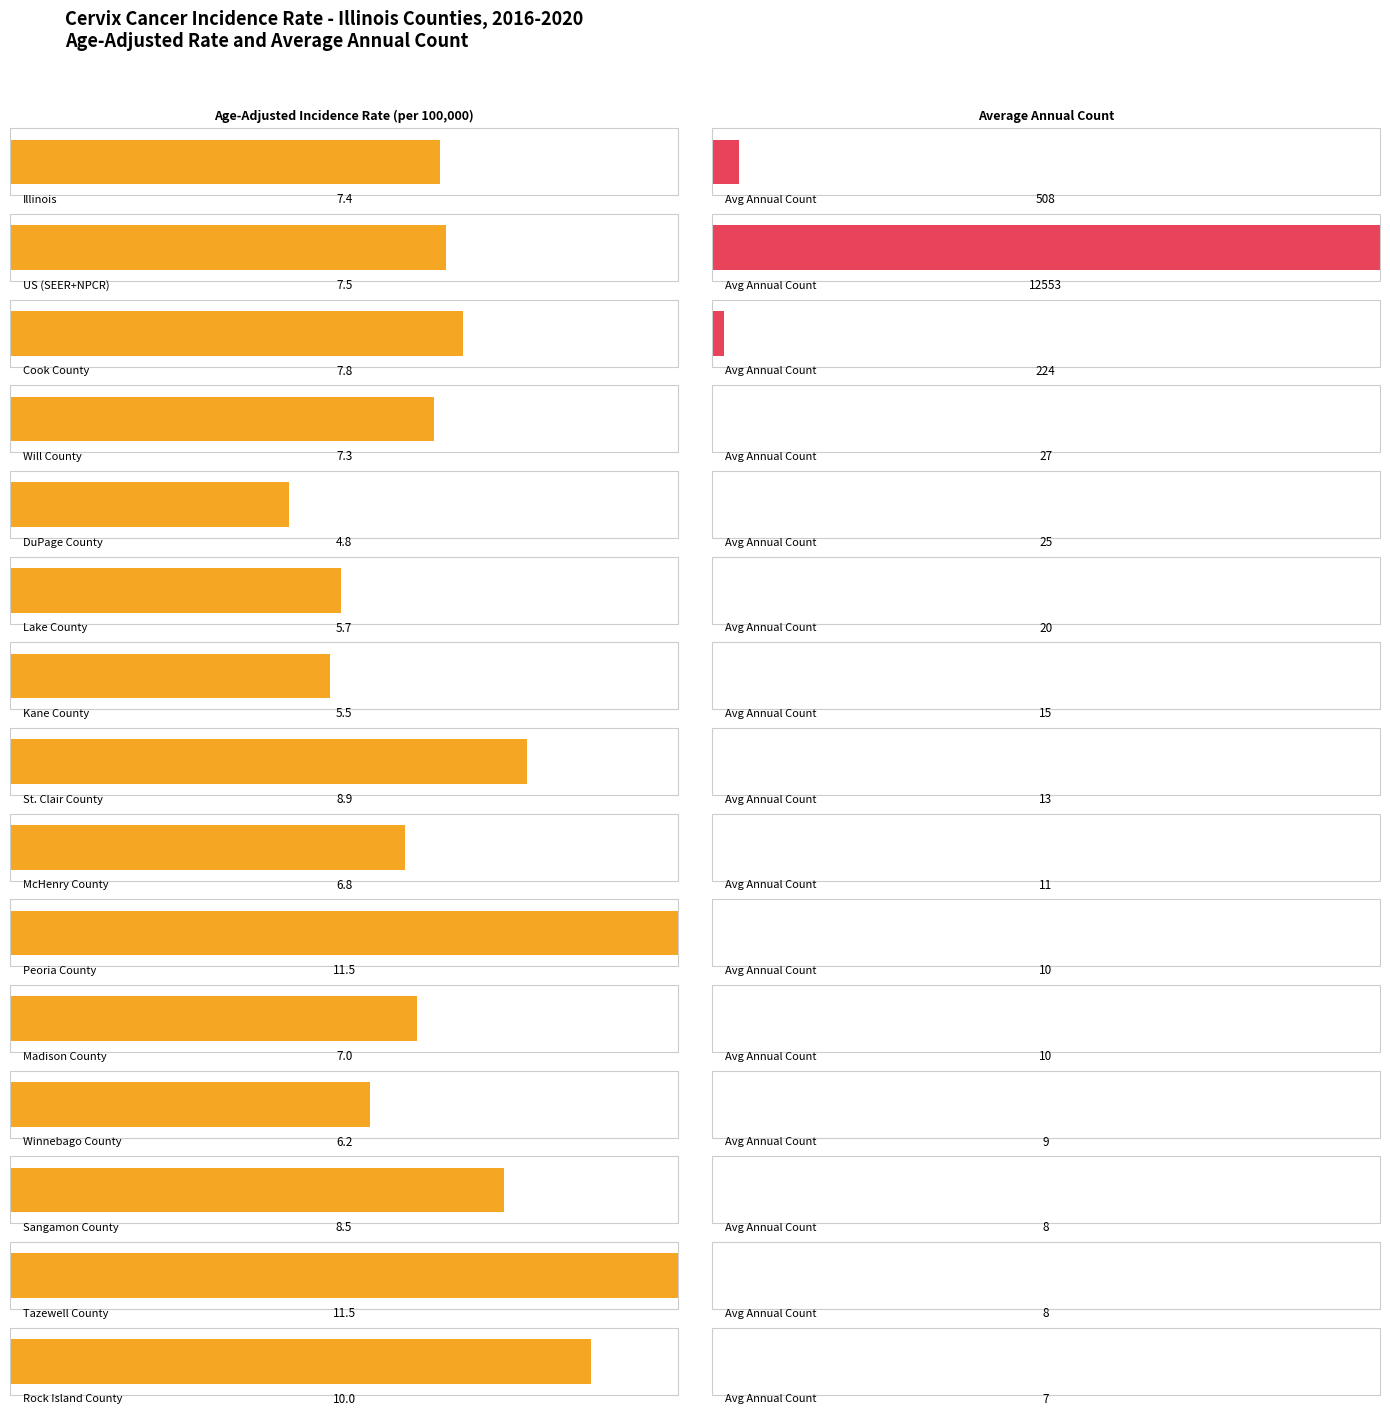

Which category has the lowest value across all series?

DuPage County